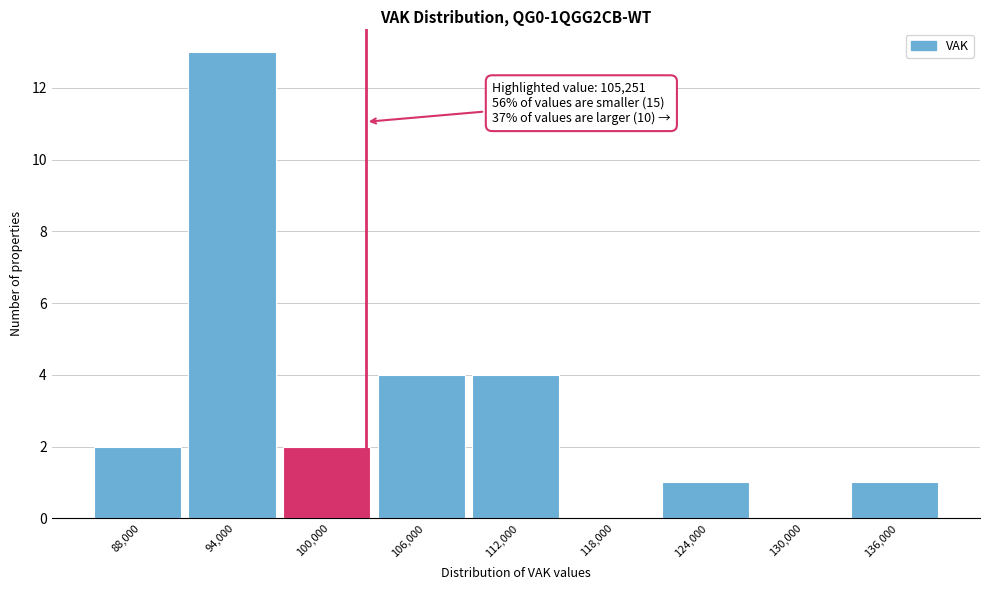

Reading left to right, what are all the values shown in this chart?

88,000=2	94,000=13	100,000=2	106,000=4	112,000=4	118,000=0	124,000=1	130,000=0	136,000=1